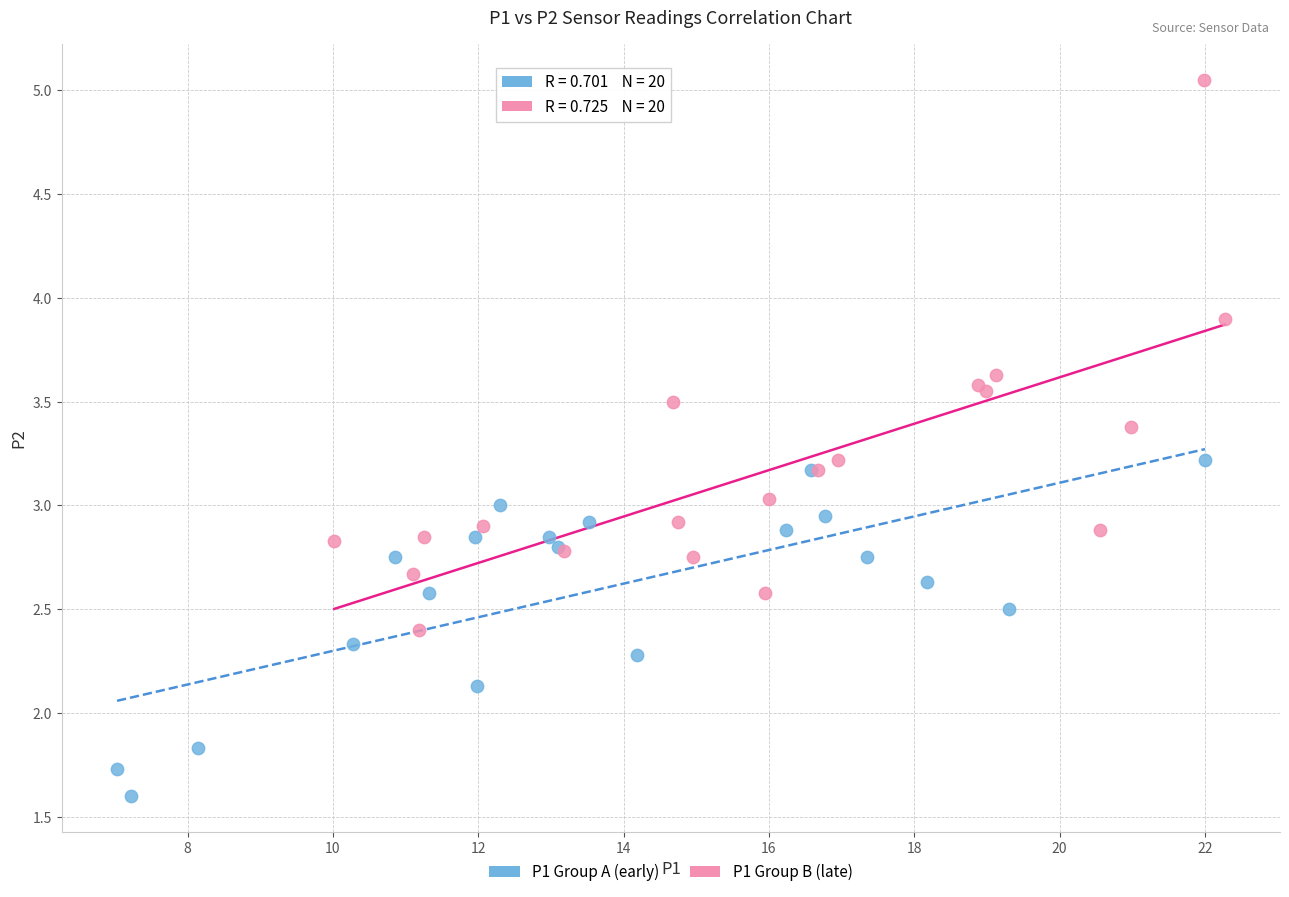

Which series contains the highest Y value?

P1 Group B (late)